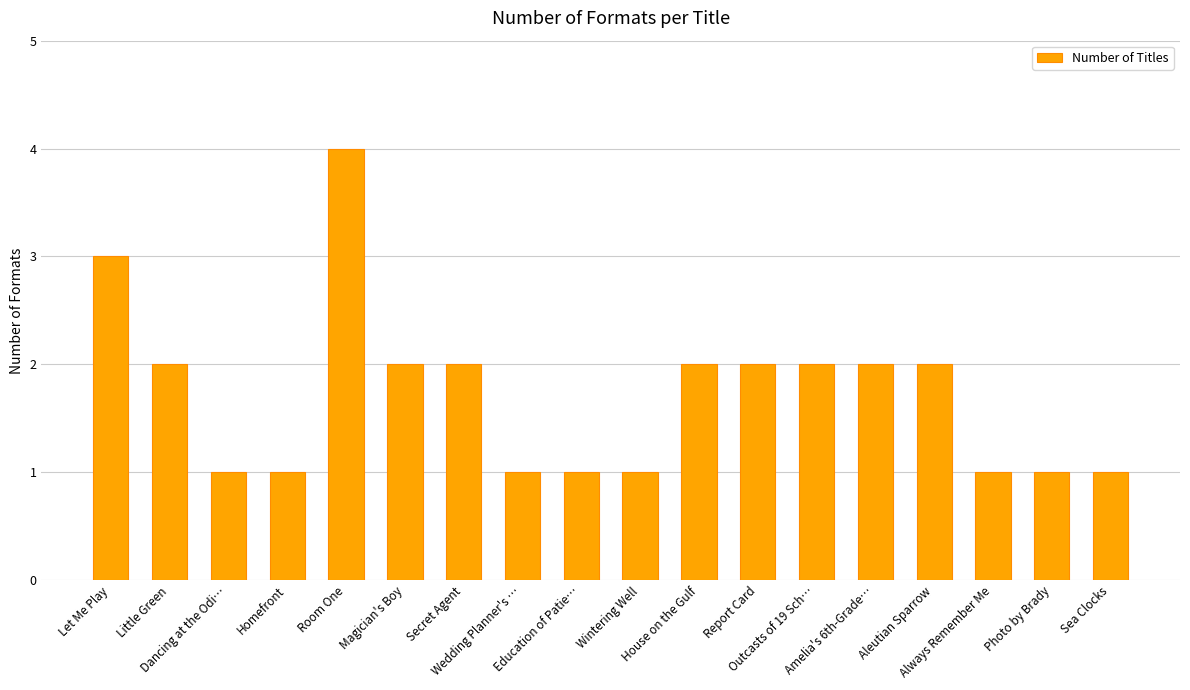

What is the sum of all values?

31